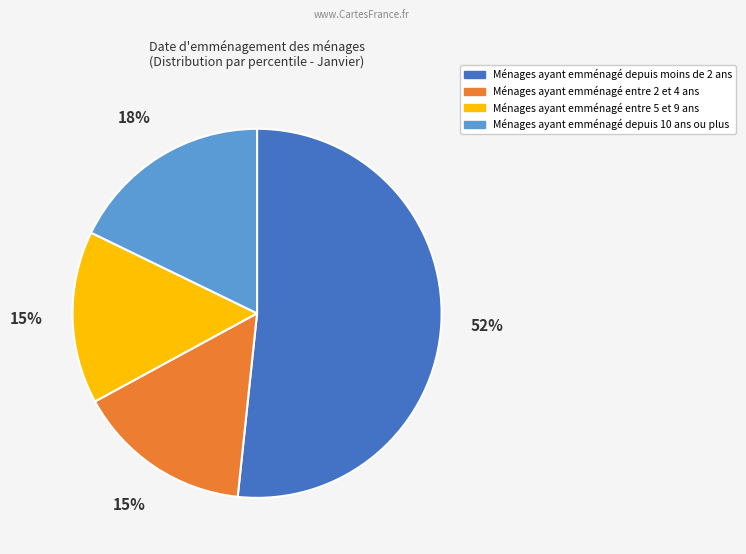

Does any single category account for the majority?

Yes